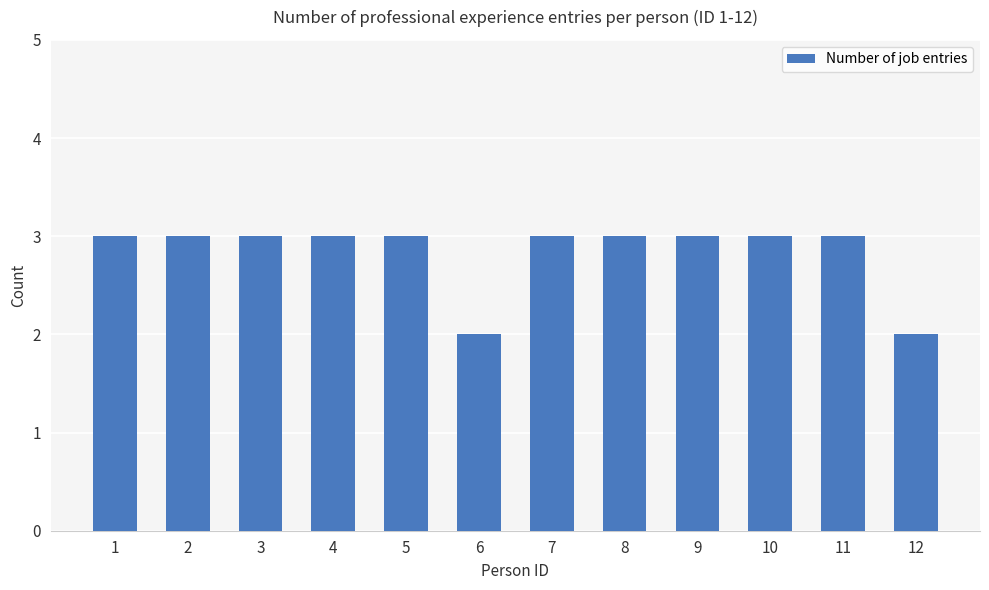

Does the chart contain any negative values?

No